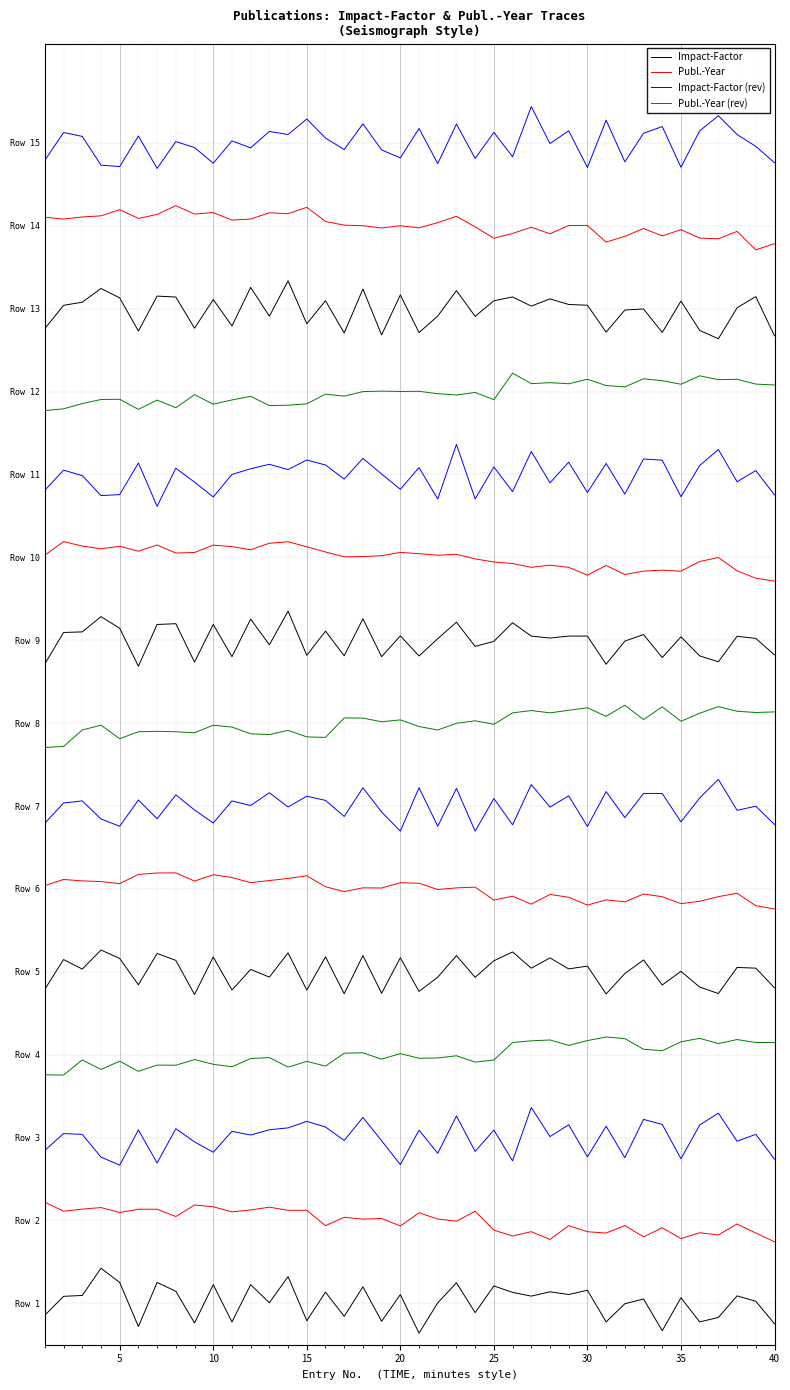

Read the Impact-Factor (rev) value at 33.

2.2